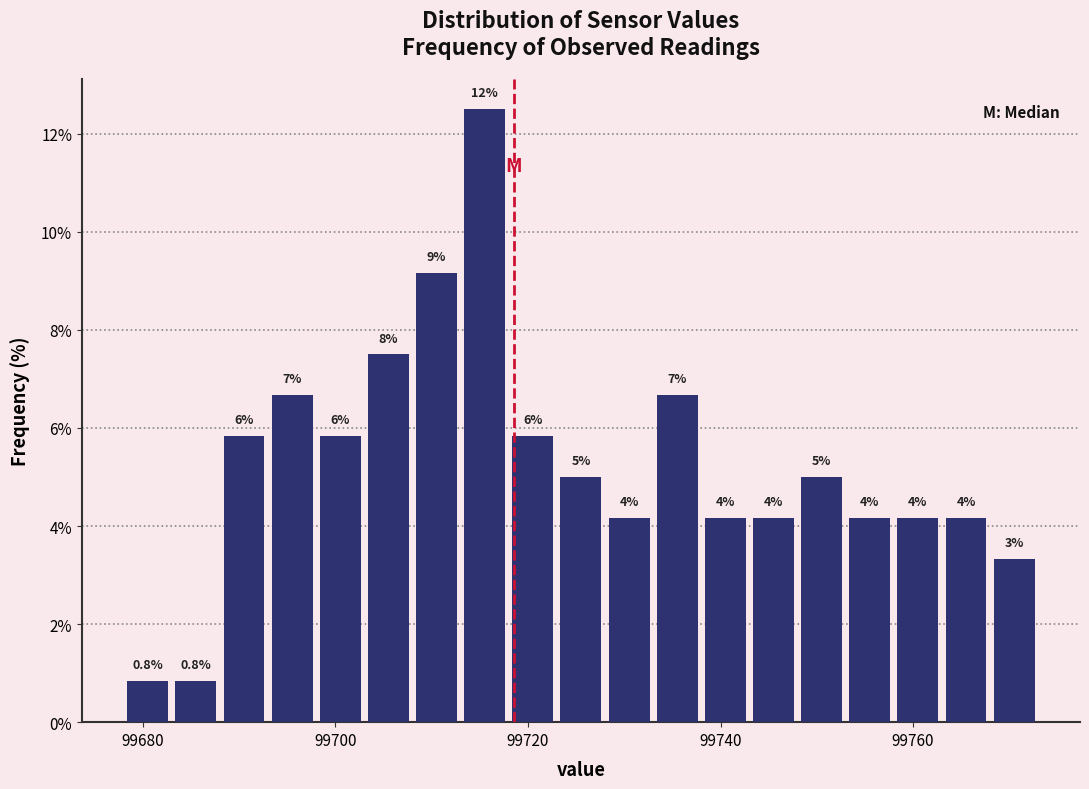

Around what value on the x-axis is the tallest bar? Give the approximate position of its centre, as read against the axis.

99716